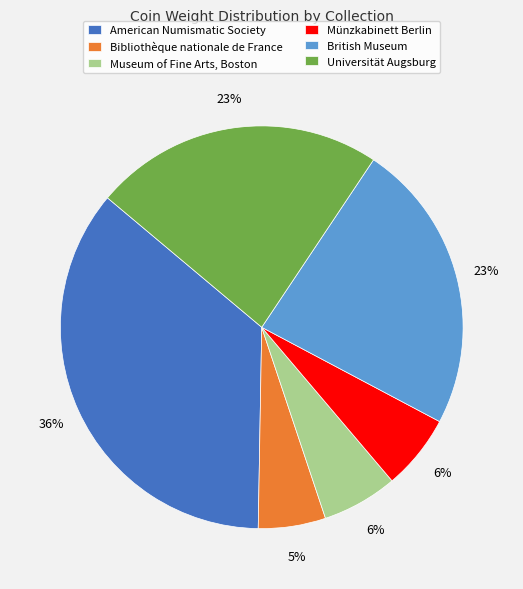

What is the ratio of the value at Museum of Fine Arts, Boston to the value at Münzkabinett Berlin?

1.0